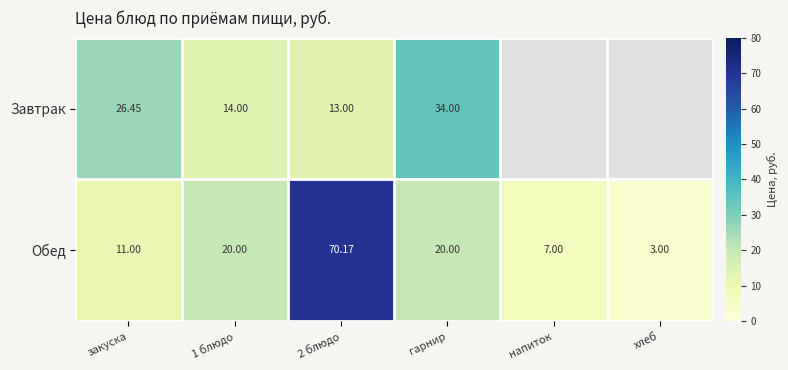

What is the maximum value shown in the chart?

70.2